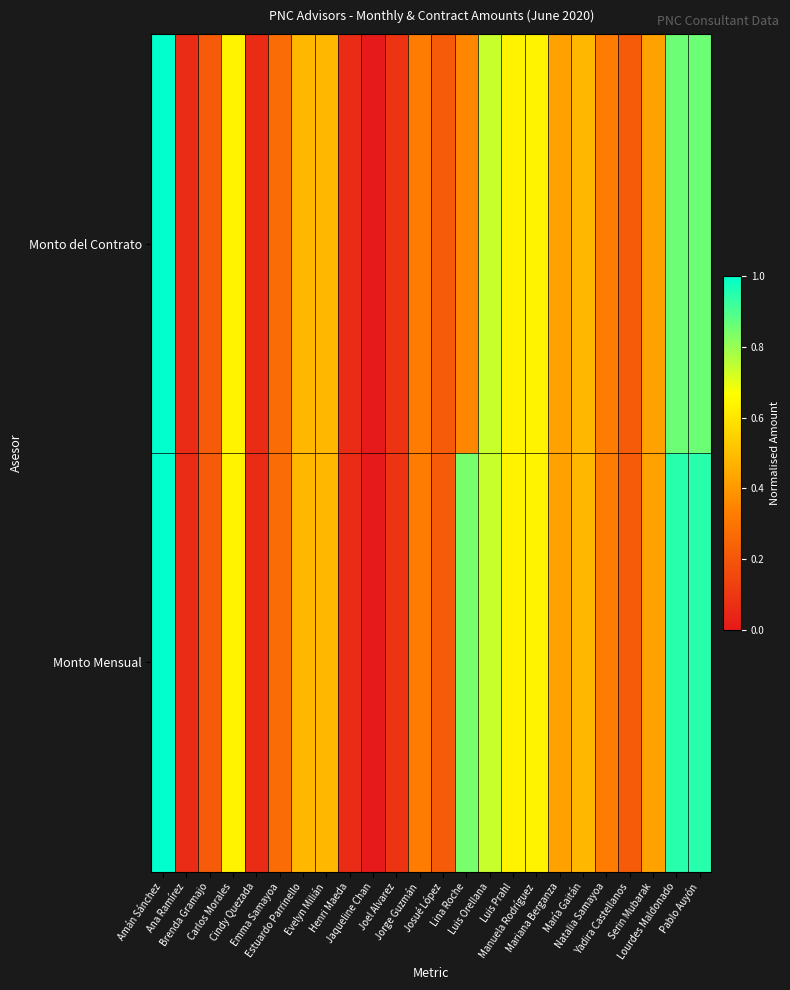

Reading right to left, list all the values displayed in this chart.

Monto Mensual: Pablo Auyón=0.9	Lourdes Maldonado=0.9	Serin Mubarak=0.4	Yadira Castellanos=0.2	Natalia Samayoa=0.3	María Gaitán=0.5	Mariana Berganza=0.4	Manuela Rodríguez=0.6	Luis Prahl=0.6	Luis Orellana=0.7	Lina Roche=0.8	Josué López=0.2	Jorge Guzmán=0.3	Joel Alvarez=0.1	Jaqueline Chan=0.0	Henri Maeda=0.1	Evelyn Milián=0.5	Estuardo Parrinello=0.5	Emma Samayoa=0.3	Cindy Quezada=0.1	Carlos Morales=0.6	Brenda Gramajo=0.2	Ana Ramírez=0.1	Amán Sánchez=1.0
Monto del Contrato: Pablo Auyón=0.9	Lourdes Maldonado=0.9	Serin Mubarak=0.4	Yadira Castellanos=0.2	Natalia Samayoa=0.3	María Gaitán=0.5	Mariana Berganza=0.4	Manuela Rodríguez=0.6	Luis Prahl=0.6	Luis Orellana=0.7	Lina Roche=0.4	Josué López=0.2	Jorge Guzmán=0.3	Joel Alvarez=0.1	Jaqueline Chan=0.0	Henri Maeda=0.1	Evelyn Milián=0.5	Estuardo Parrinello=0.5	Emma Samayoa=0.3	Cindy Quezada=0.1	Carlos Morales=0.6	Brenda Gramajo=0.2	Ana Ramírez=0.1	Amán Sánchez=1.0